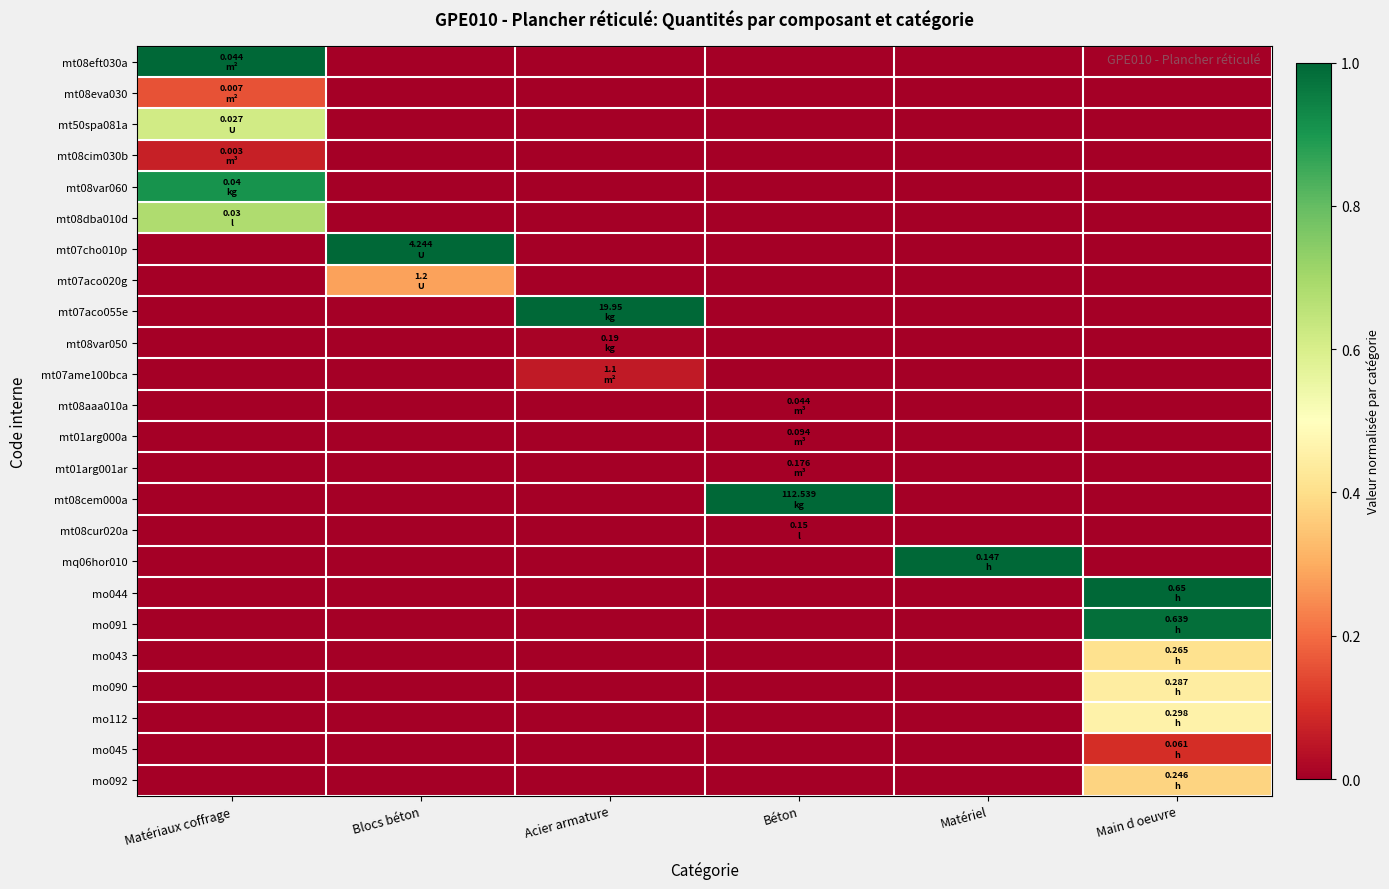

Reading left to right, list all the values displayed in this chart.

mt08eft030a: Matériaux coffrage=1.0	Blocs béton=0.0	Acier armature=0.0	Béton=0.0	Matériel=0.0	Main d oeuvre=0.0
mt08eva030: Matériaux coffrage=0.2	Blocs béton=0.0	Acier armature=0.0	Béton=0.0	Matériel=0.0	Main d oeuvre=0.0
mt50spa081a: Matériaux coffrage=0.6	Blocs béton=0.0	Acier armature=0.0	Béton=0.0	Matériel=0.0	Main d oeuvre=0.0
mt08cim030b: Matériaux coffrage=0.1	Blocs béton=0.0	Acier armature=0.0	Béton=0.0	Matériel=0.0	Main d oeuvre=0.0
mt08var060: Matériaux coffrage=0.9	Blocs béton=0.0	Acier armature=0.0	Béton=0.0	Matériel=0.0	Main d oeuvre=0.0
mt08dba010d: Matériaux coffrage=0.7	Blocs béton=0.0	Acier armature=0.0	Béton=0.0	Matériel=0.0	Main d oeuvre=0.0
mt07cho010p: Matériaux coffrage=0.0	Blocs béton=1.0	Acier armature=0.0	Béton=0.0	Matériel=0.0	Main d oeuvre=0.0
mt07aco020g: Matériaux coffrage=0.0	Blocs béton=0.3	Acier armature=0.0	Béton=0.0	Matériel=0.0	Main d oeuvre=0.0
mt07aco055e: Matériaux coffrage=0.0	Blocs béton=0.0	Acier armature=1.0	Béton=0.0	Matériel=0.0	Main d oeuvre=0.0
mt08var050: Matériaux coffrage=0.0	Blocs béton=0.0	Acier armature=0.0	Béton=0.0	Matériel=0.0	Main d oeuvre=0.0
mt07ame100bca: Matériaux coffrage=0.0	Blocs béton=0.0	Acier armature=0.1	Béton=0.0	Matériel=0.0	Main d oeuvre=0.0
mt08aaa010a: Matériaux coffrage=0.0	Blocs béton=0.0	Acier armature=0.0	Béton=0.0	Matériel=0.0	Main d oeuvre=0.0
mt01arg000a: Matériaux coffrage=0.0	Blocs béton=0.0	Acier armature=0.0	Béton=0.0	Matériel=0.0	Main d oeuvre=0.0
mt01arg001ar: Matériaux coffrage=0.0	Blocs béton=0.0	Acier armature=0.0	Béton=0.0	Matériel=0.0	Main d oeuvre=0.0
mt08cem000a: Matériaux coffrage=0.0	Blocs béton=0.0	Acier armature=0.0	Béton=1.0	Matériel=0.0	Main d oeuvre=0.0
mt08cur020a: Matériaux coffrage=0.0	Blocs béton=0.0	Acier armature=0.0	Béton=0.0	Matériel=0.0	Main d oeuvre=0.0
mq06hor010: Matériaux coffrage=0.0	Blocs béton=0.0	Acier armature=0.0	Béton=0.0	Matériel=1.0	Main d oeuvre=0.0
mo044: Matériaux coffrage=0.0	Blocs béton=0.0	Acier armature=0.0	Béton=0.0	Matériel=0.0	Main d oeuvre=1.0
mo091: Matériaux coffrage=0.0	Blocs béton=0.0	Acier armature=0.0	Béton=0.0	Matériel=0.0	Main d oeuvre=1.0
mo043: Matériaux coffrage=0.0	Blocs béton=0.0	Acier armature=0.0	Béton=0.0	Matériel=0.0	Main d oeuvre=0.4
mo090: Matériaux coffrage=0.0	Blocs béton=0.0	Acier armature=0.0	Béton=0.0	Matériel=0.0	Main d oeuvre=0.4
mo112: Matériaux coffrage=0.0	Blocs béton=0.0	Acier armature=0.0	Béton=0.0	Matériel=0.0	Main d oeuvre=0.5
mo045: Matériaux coffrage=0.0	Blocs béton=0.0	Acier armature=0.0	Béton=0.0	Matériel=0.0	Main d oeuvre=0.1
mo092: Matériaux coffrage=0.0	Blocs béton=0.0	Acier armature=0.0	Béton=0.0	Matériel=0.0	Main d oeuvre=0.4